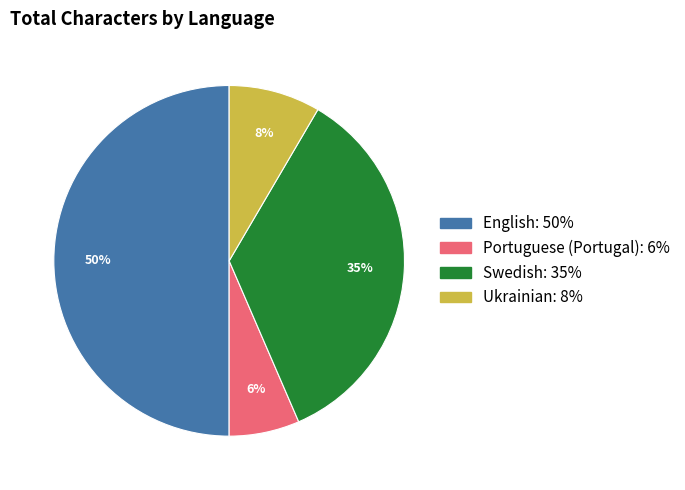

Combined, do Ukrainian and English account for over 50%?

Yes